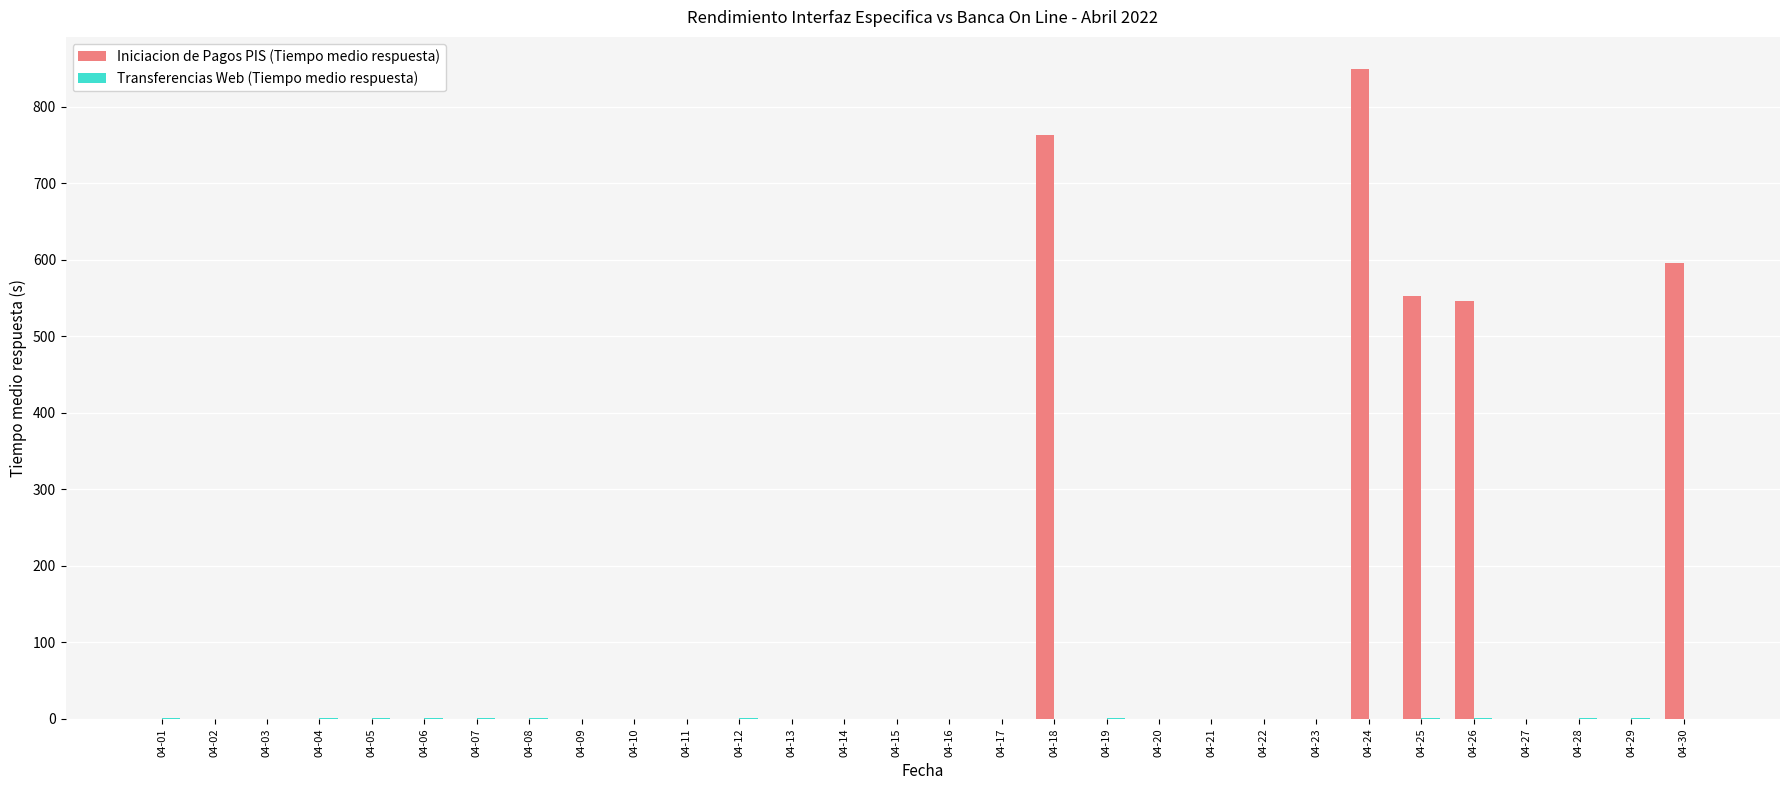

What is the maximum value shown in the chart?

848.7